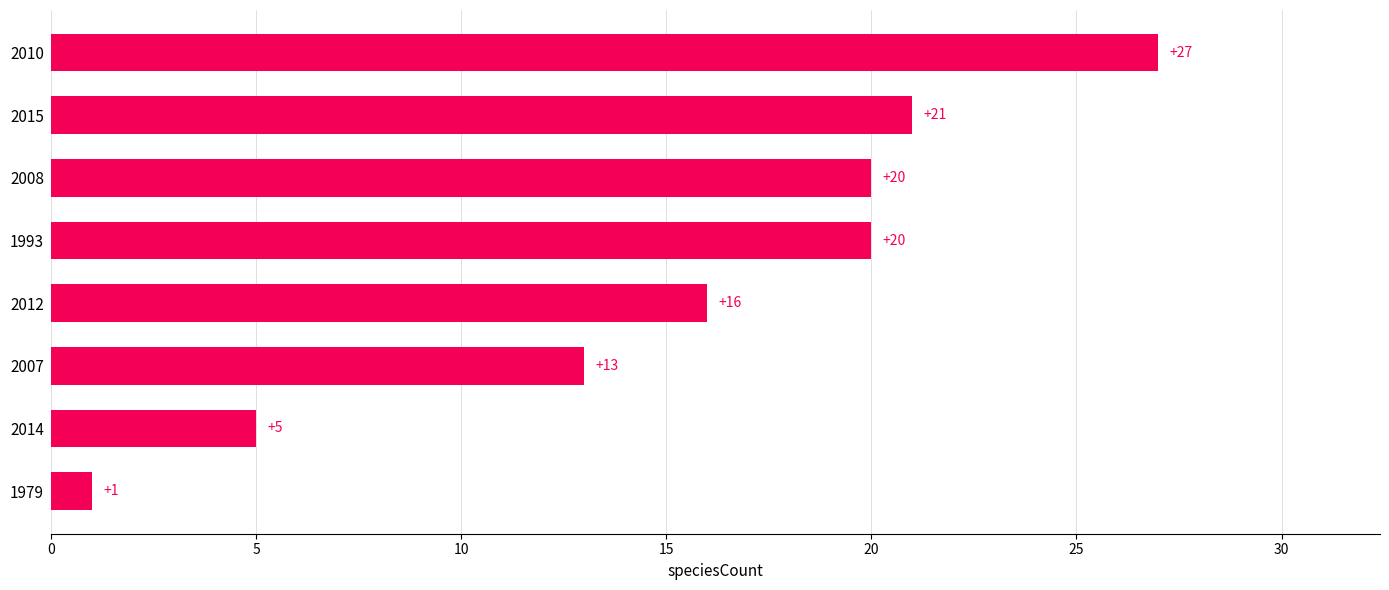

At which category does the chart reach its minimum across all series?

1979